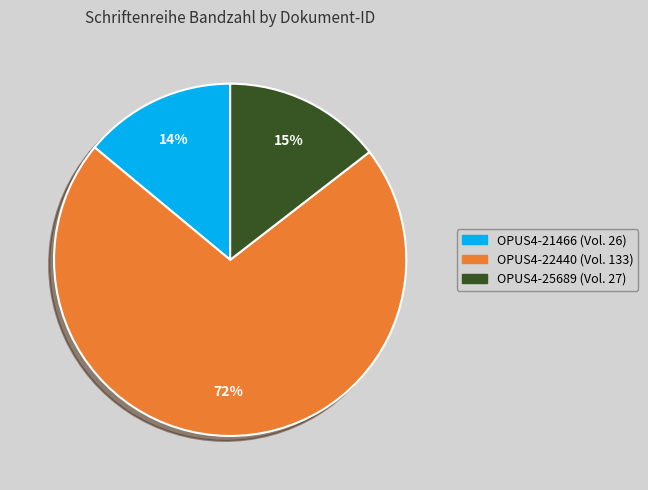

Which slice represents more than half of the pie?

OPUS4-22440